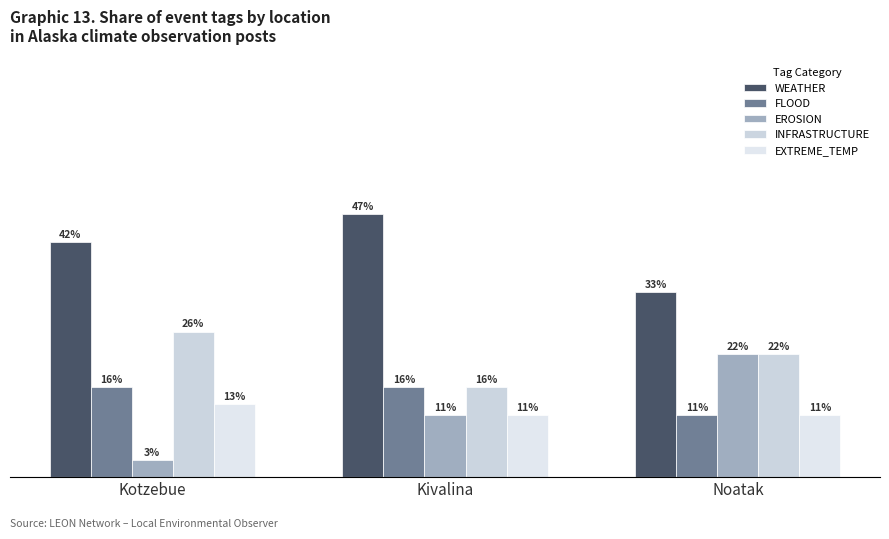

What is the sum of the EXTREME_TEMP values at Kivalina and Kotzebue?

24